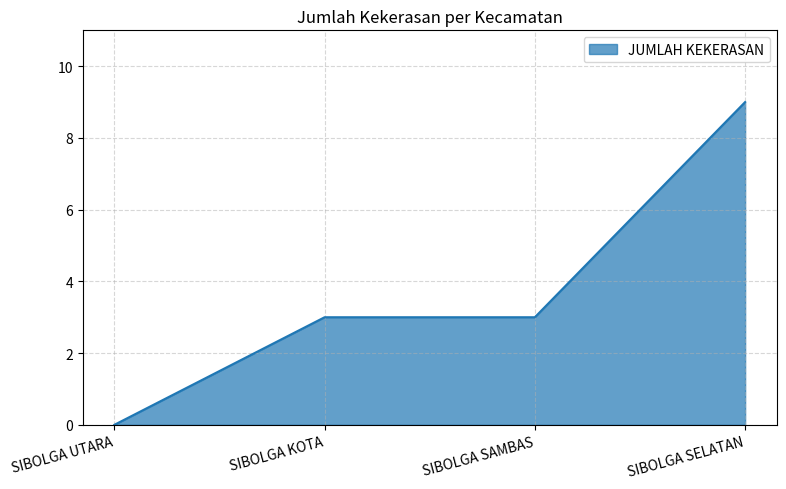

The value at SIBOLGA SELATAN is 9. True or false?

True